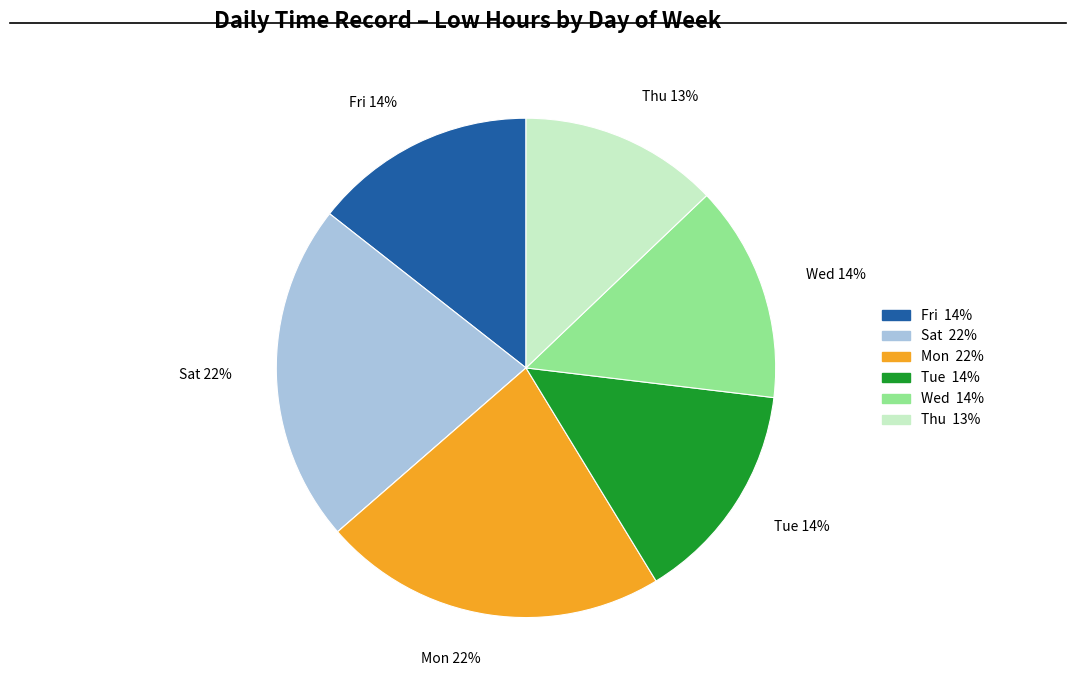

To the nearest percent, what is the difference between the largest and smallest slice percentages?

22%